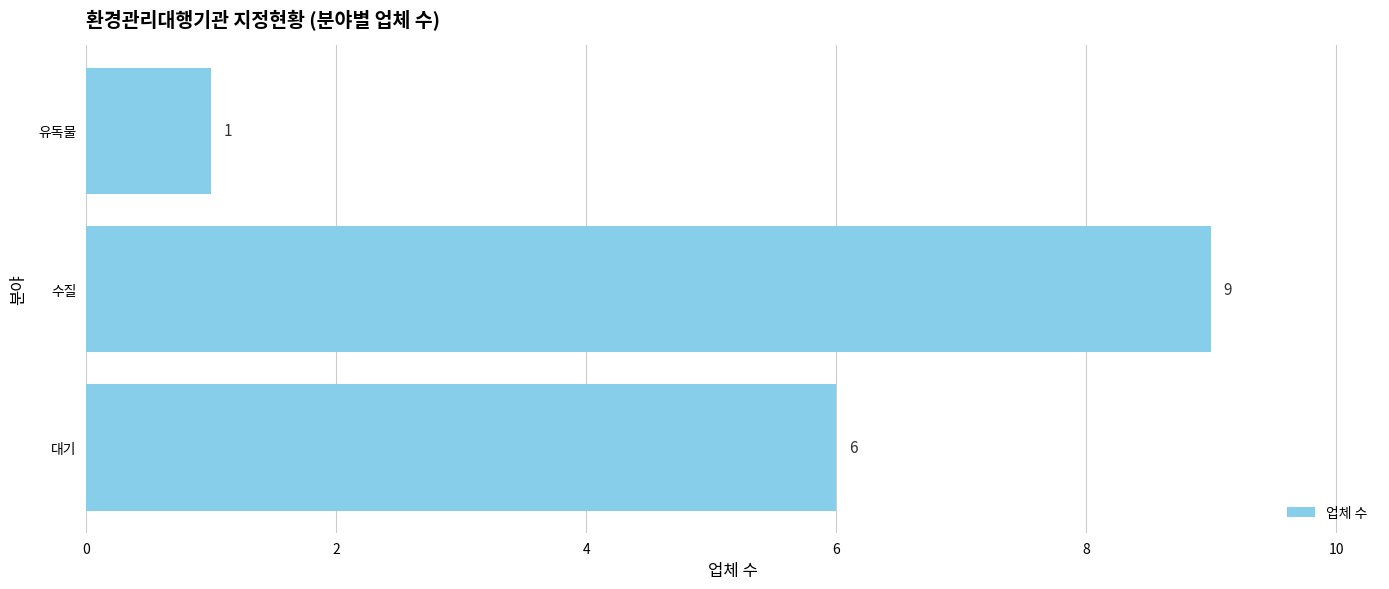

Reading bottom to top, what are all the values shown in this chart?

6	9	1